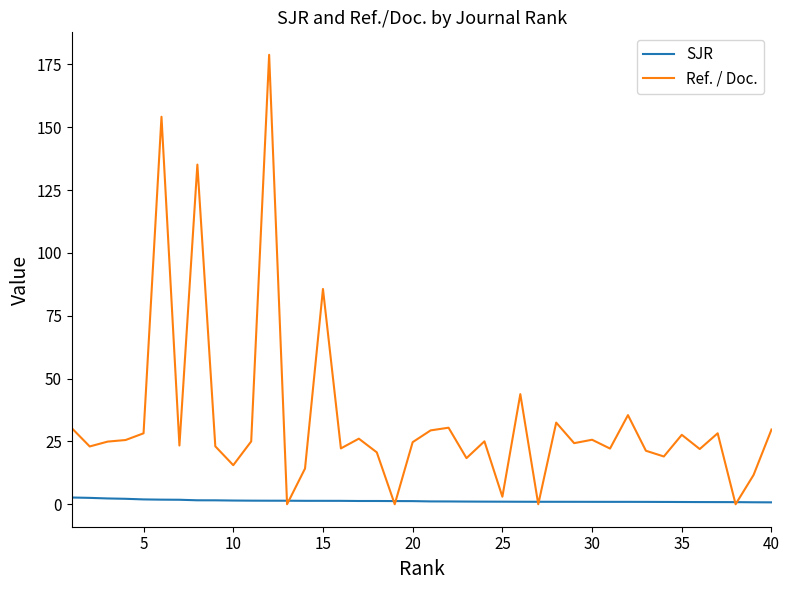

List the series in order of their peak value, lowest first.

SJR, Ref. / Doc.